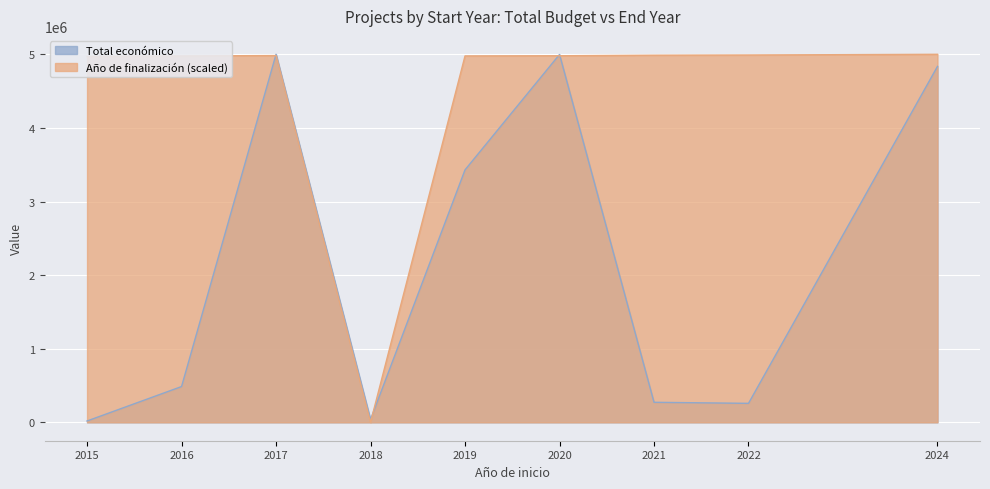

The value of Año de finalización (scaled) at 2022 is 4990138.1. True or false?

True